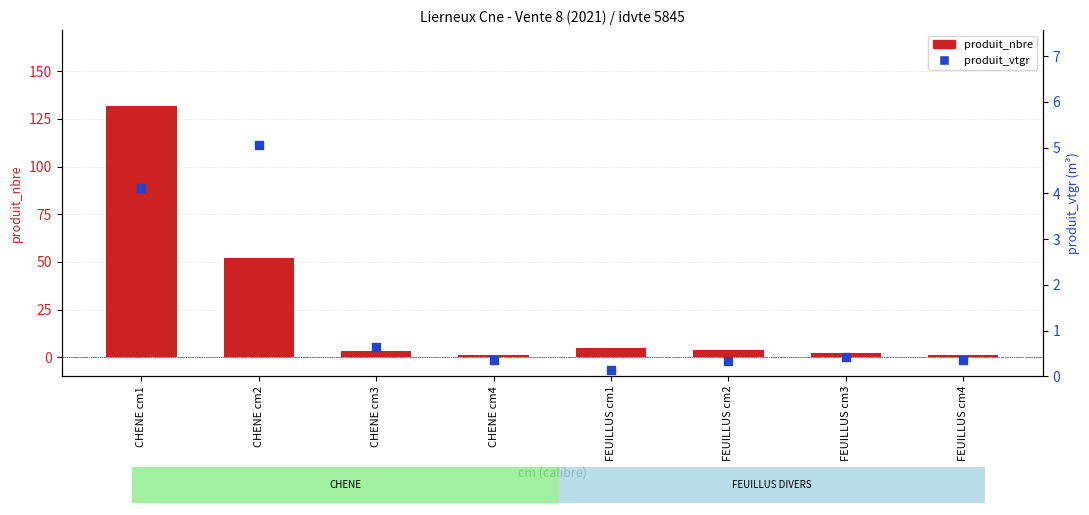

Is the value of produit_nbre at CHENE cm3 greater than the value of produit_vtgr at CHENE cm2?

No